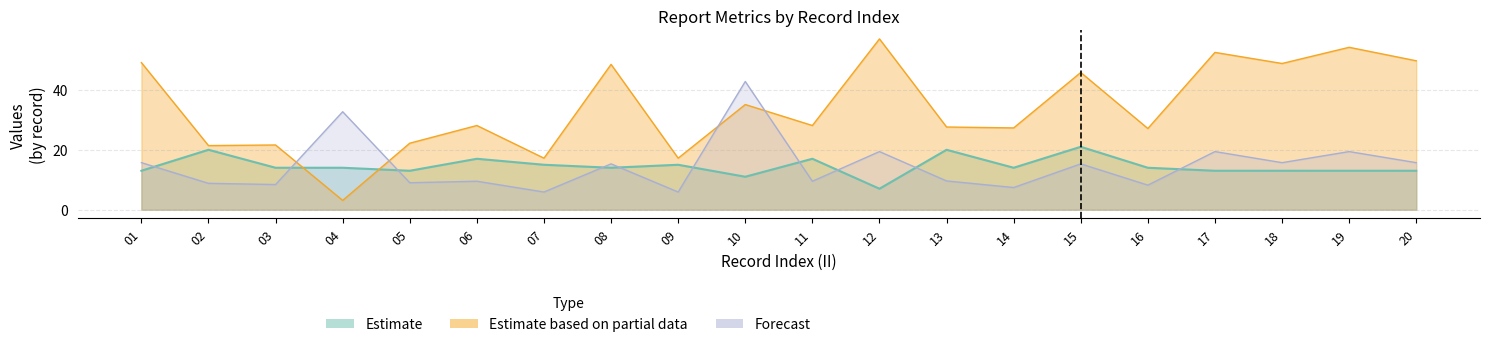

How many interior local valleys does the MSQUARE series have?

8